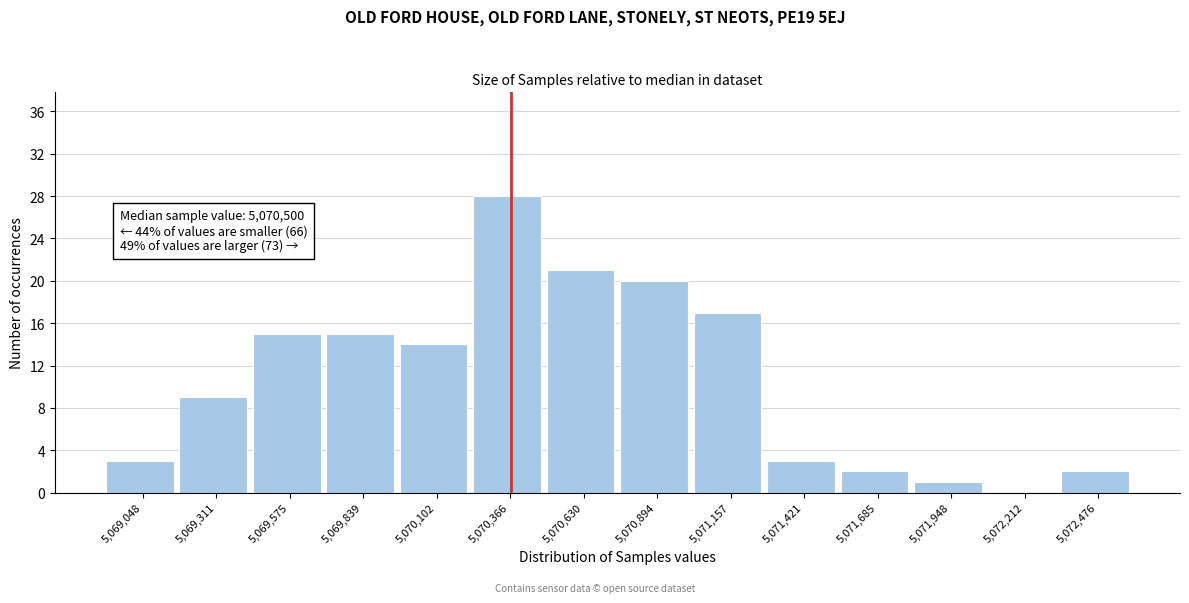

Reading left to right, extract all data points from this chart.

5,069,048=3	5,069,311=9	5,069,575=15	5,069,839=15	5,070,102=14	5,070,366=28	5,070,630=21	5,070,894=20	5,071,157=17	5,071,421=3	5,071,685=2	5,071,948=1	5,072,212=0	5,072,476=2